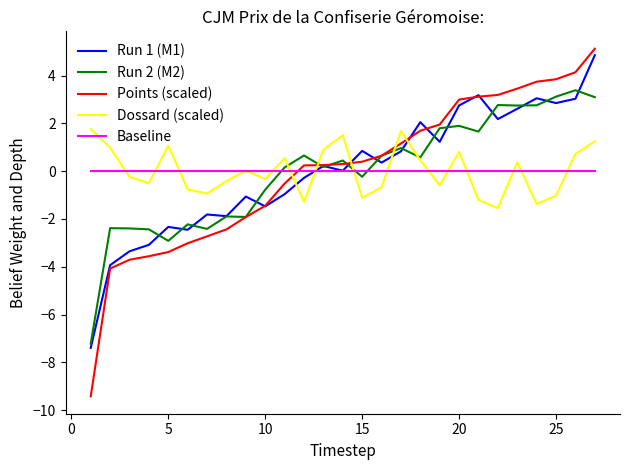

Which series has the largest range (max minus min)?

Points (scaled)